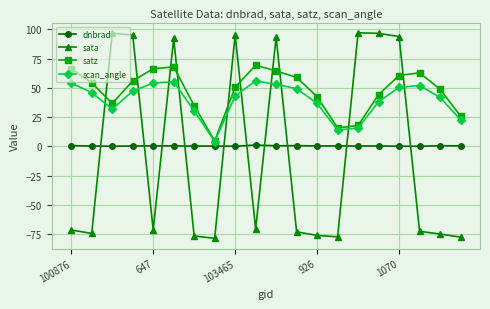

True or false: dnbrad has more than 2 interior local peaks.

True